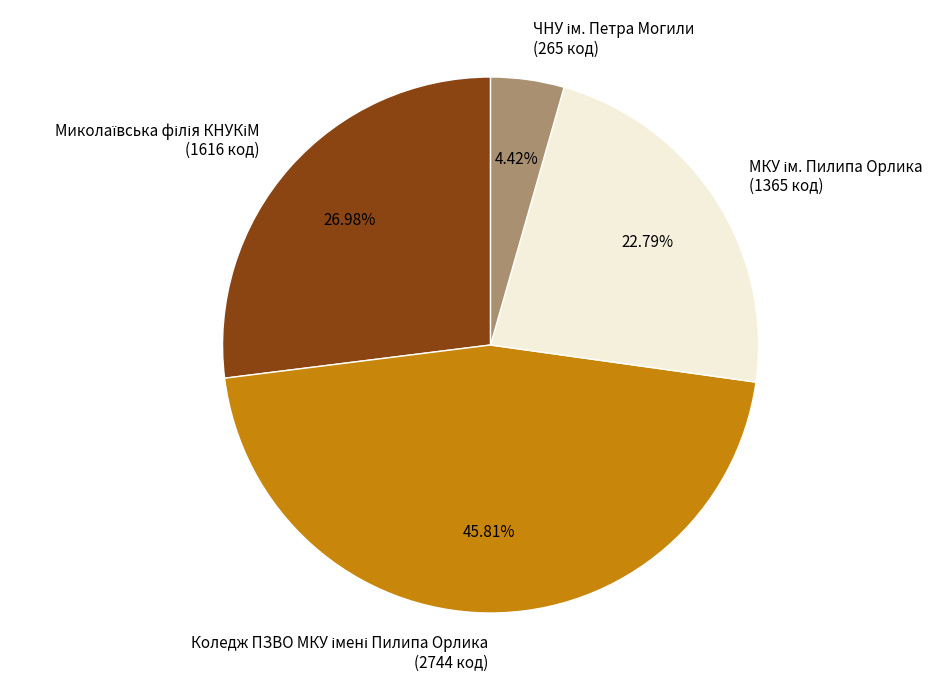

How many slices are in this pie chart?

4